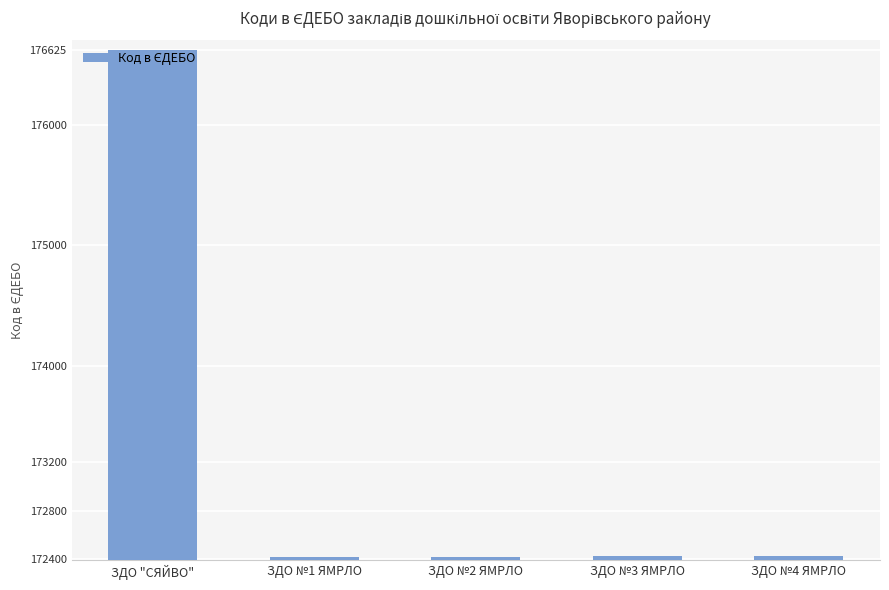

The value at ЗДО №1 ЯМРЛО is 293799. True or false?

False